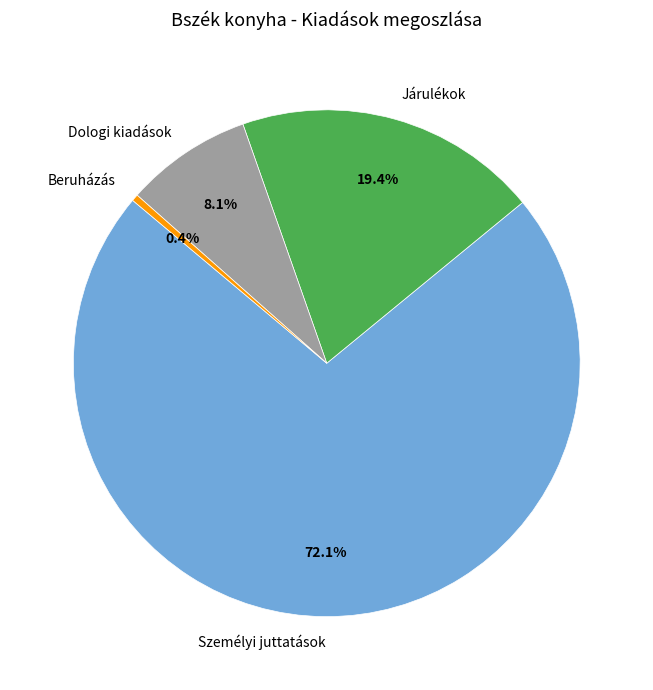

To the nearest percent, what percentage of the pie is Dologi kiadások?

8%